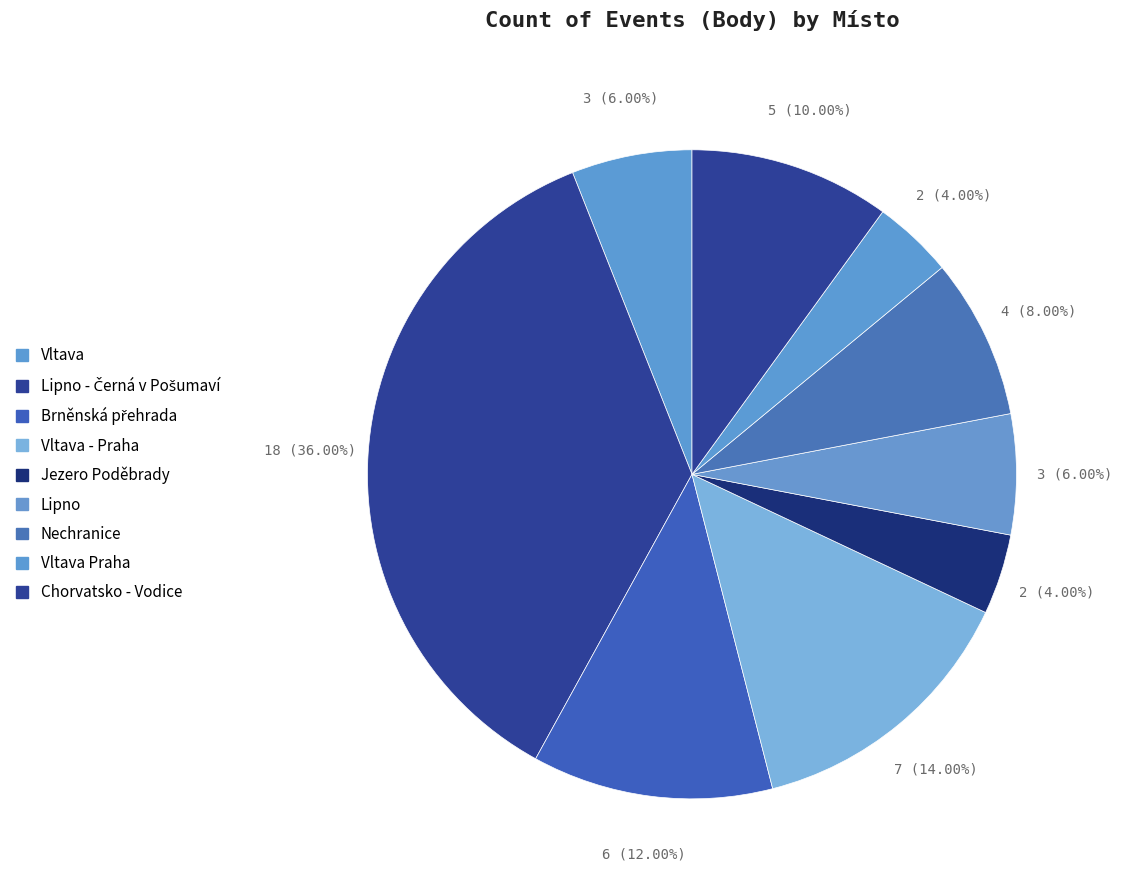

Does any single category account for the majority?

No